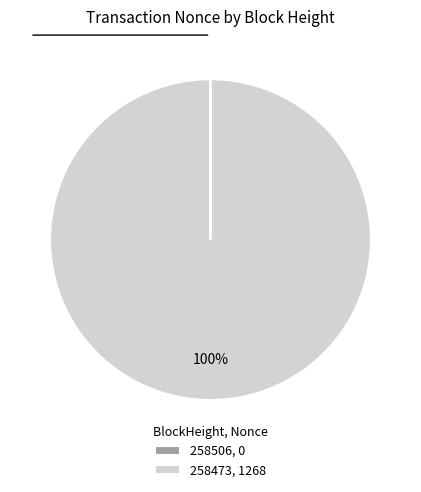

To the nearest percent, what is the difference between the largest and smallest slice percentages?

100%